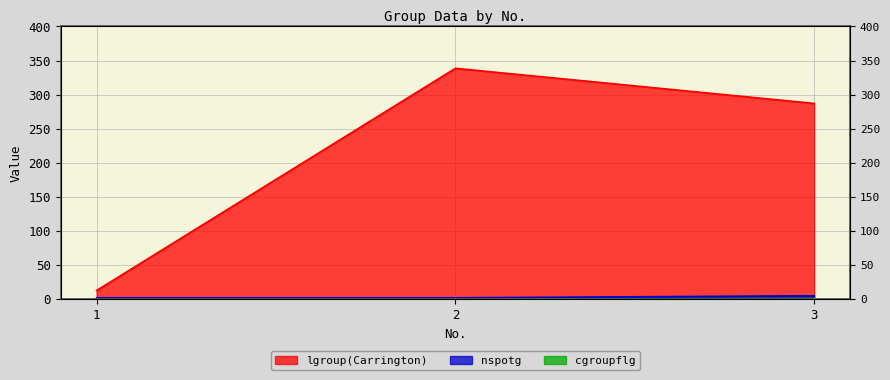

At which category does the chart reach its peak across all series?

2